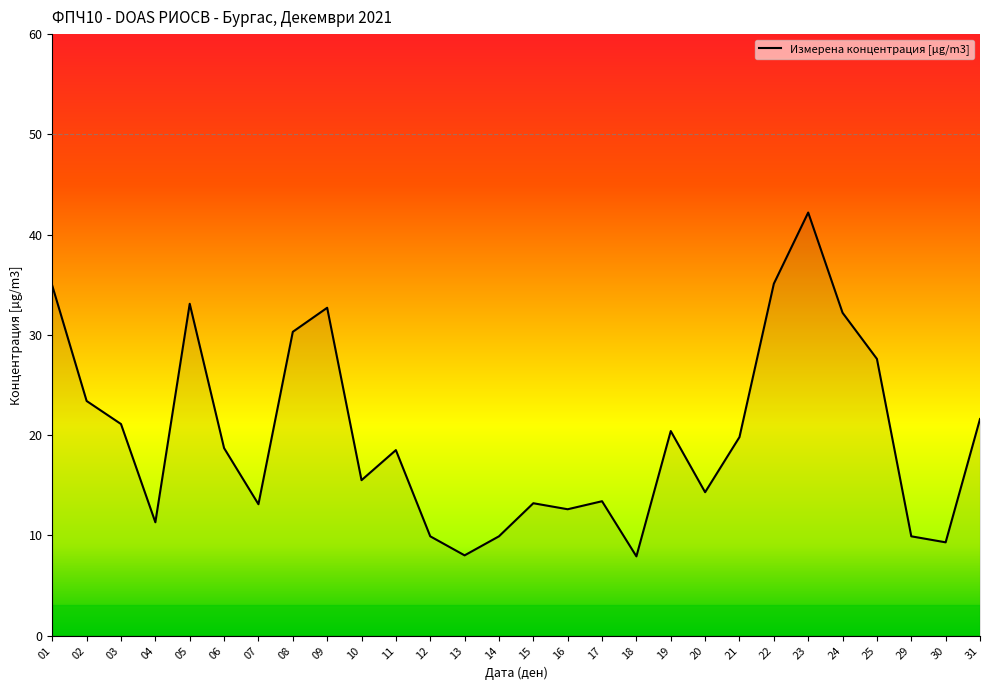

What is the maximum value shown in the chart?

42.2